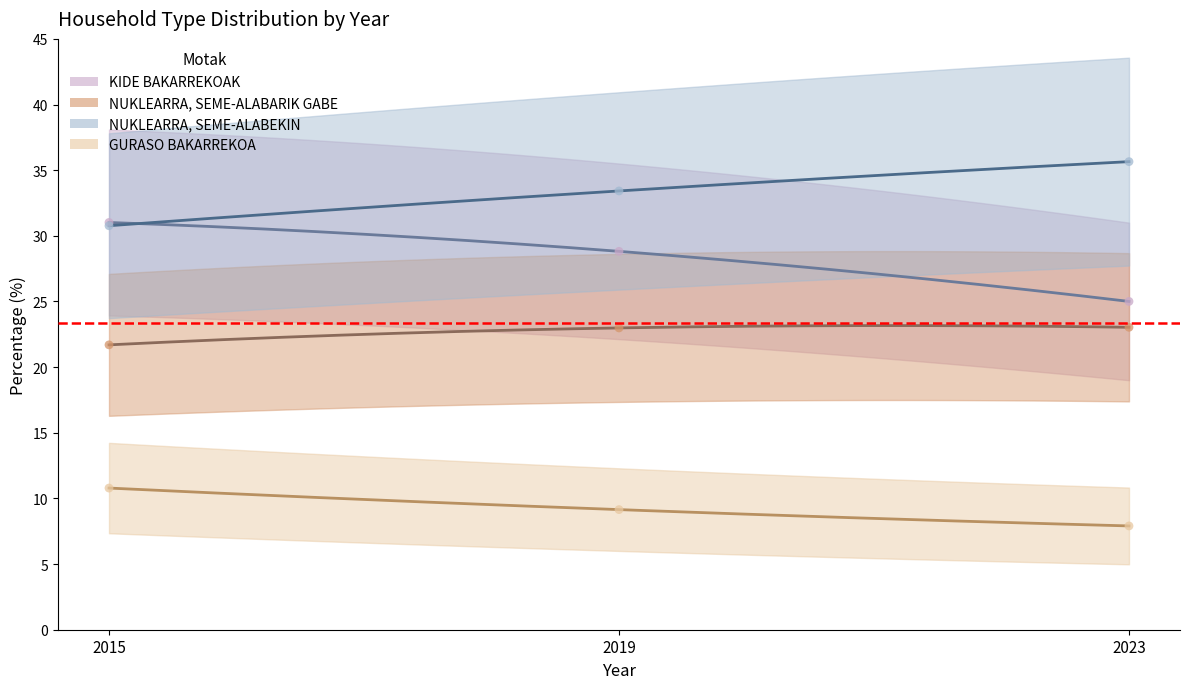

Which series has the widest spread of Y values?

KIDE BAKARREKOAK